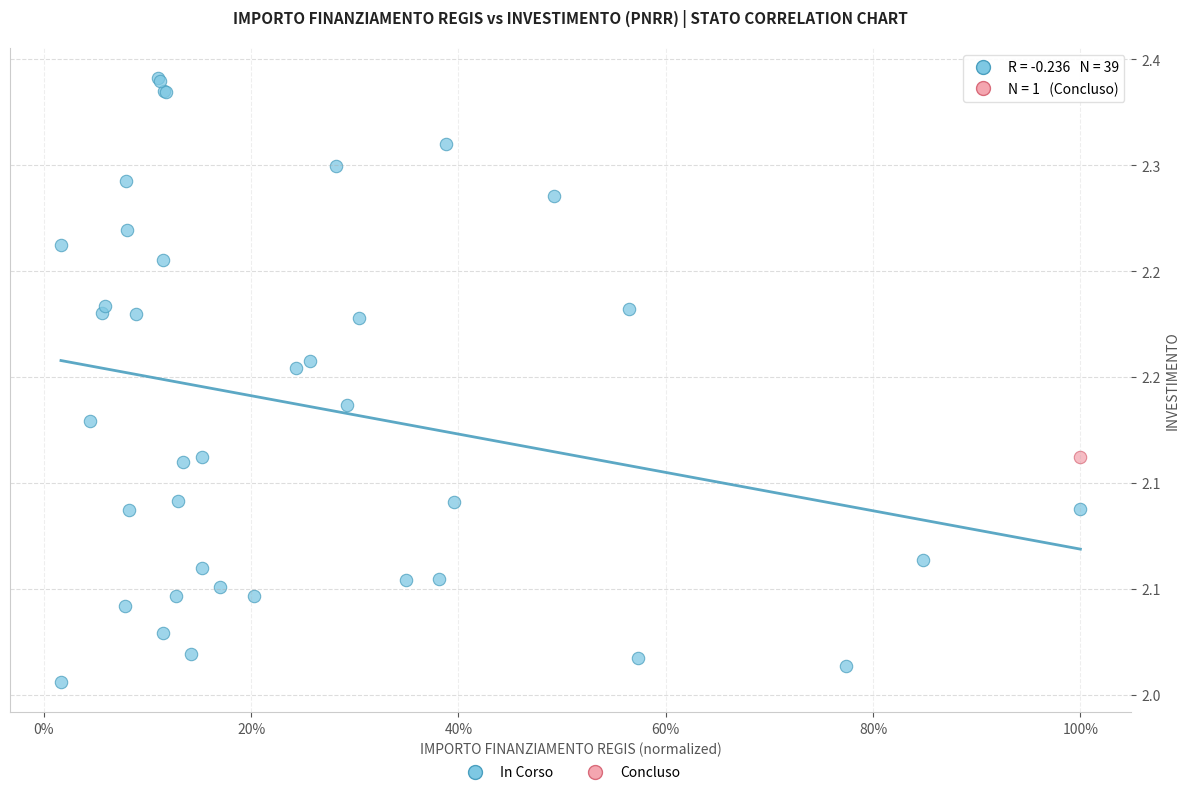

What are all the series names shown in the legend?

In Corso, Concluso